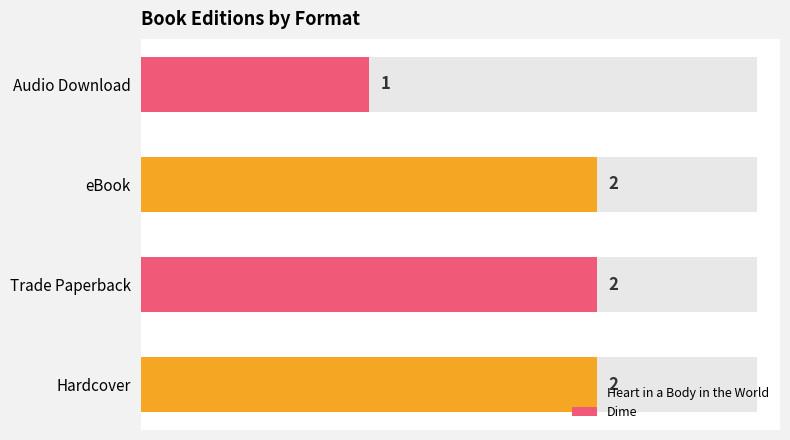

The value of Format at Trade Paperback is 1. True or false?

False